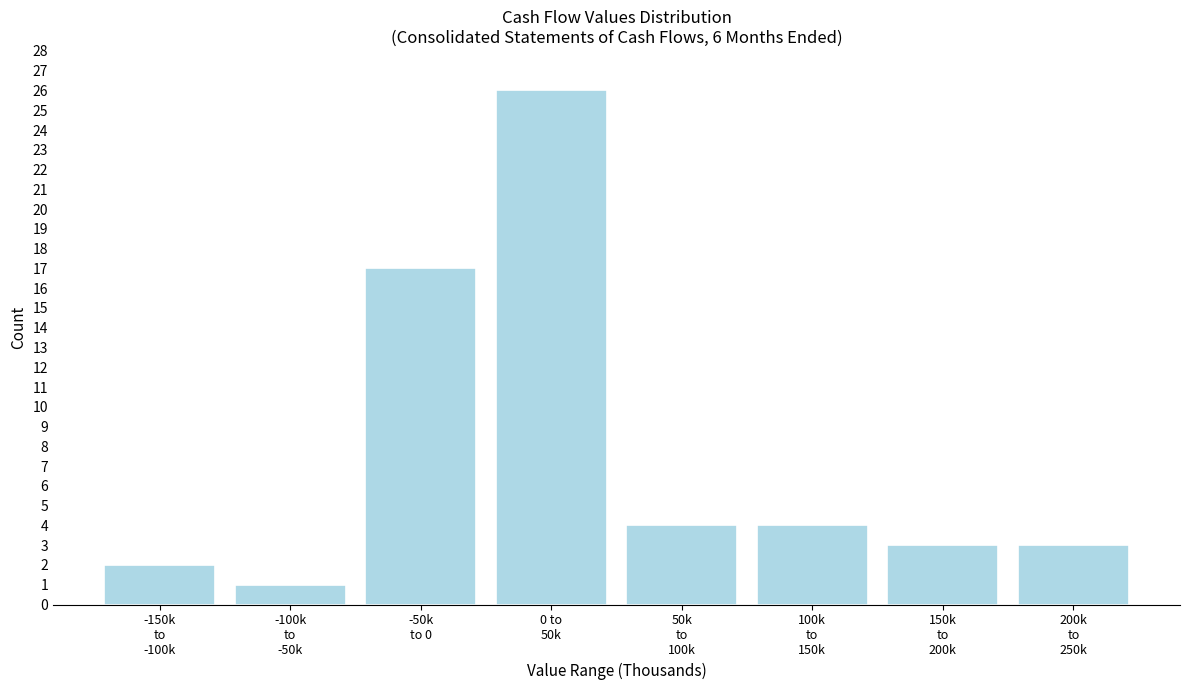

Reading left to right, list all the values displayed in this chart.

2	1	17	26	4	4	3	3